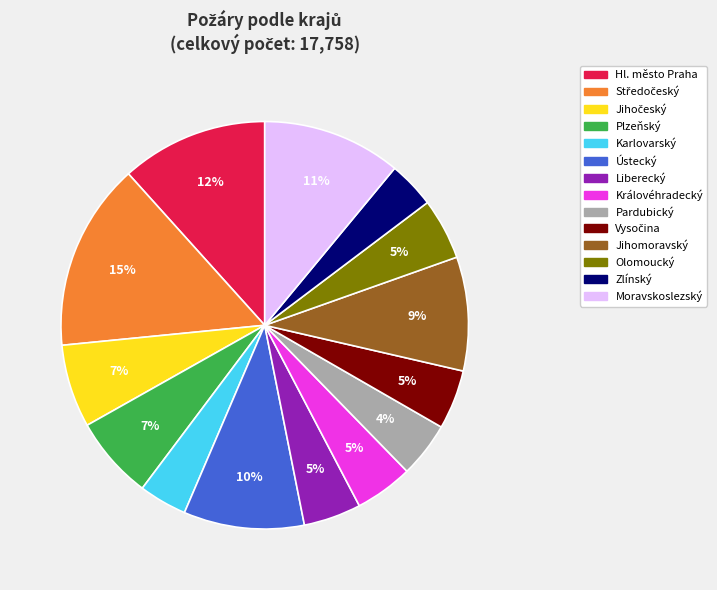

Does Karlovarský account for over 50% of the chart?

No